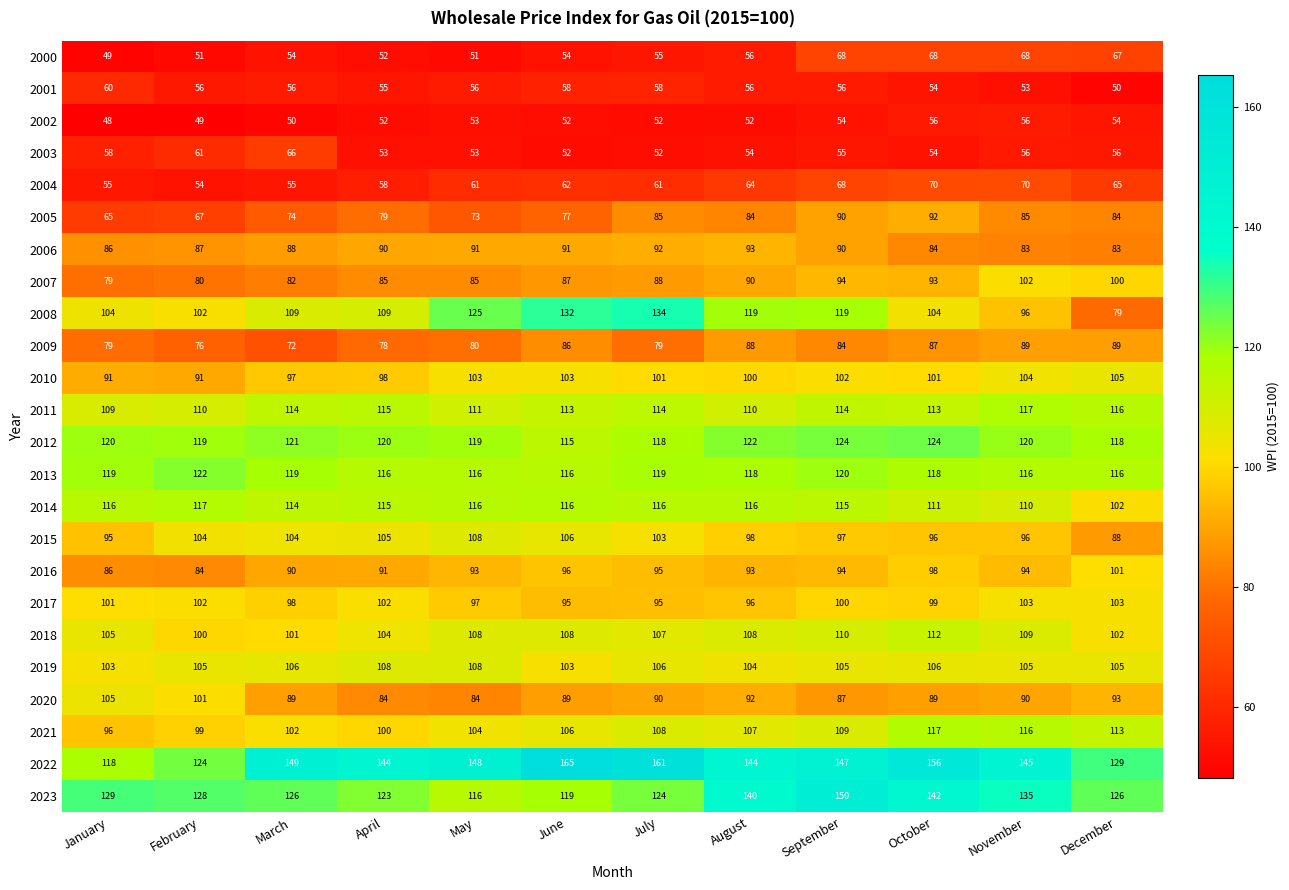

Which category has the lowest value in the 2009 series?

March